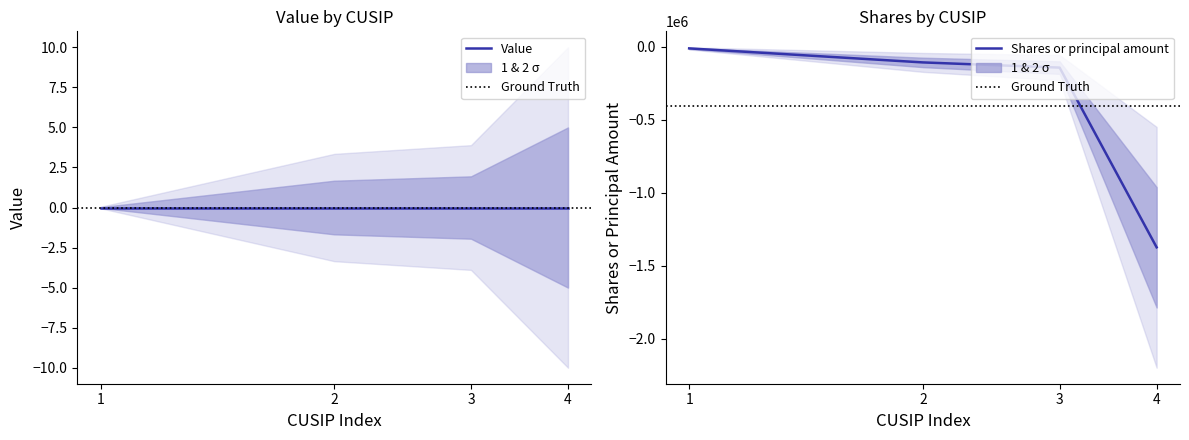

True or false: Shares or principal amount has more than 1 points higher than both neighbors.

False